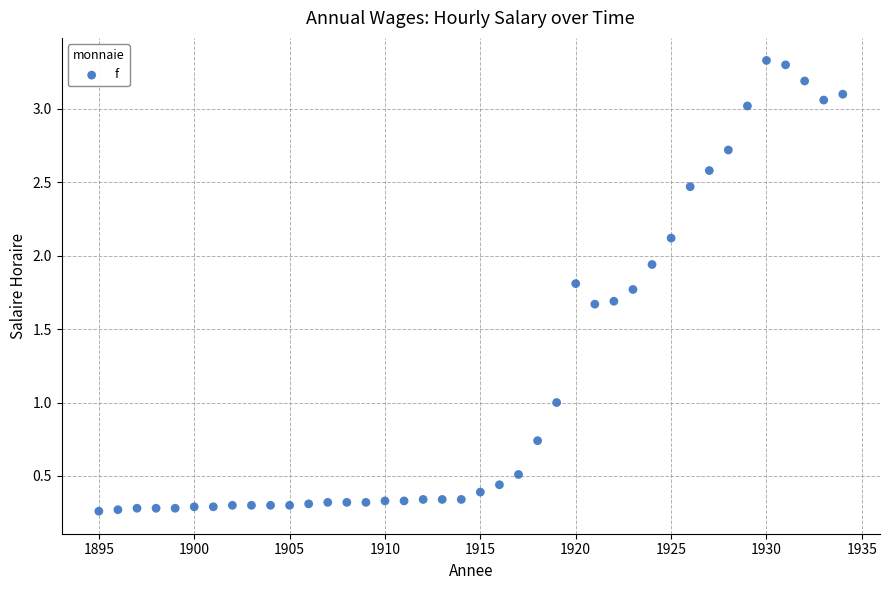

What is the range of X values (max minus min)?

39.0